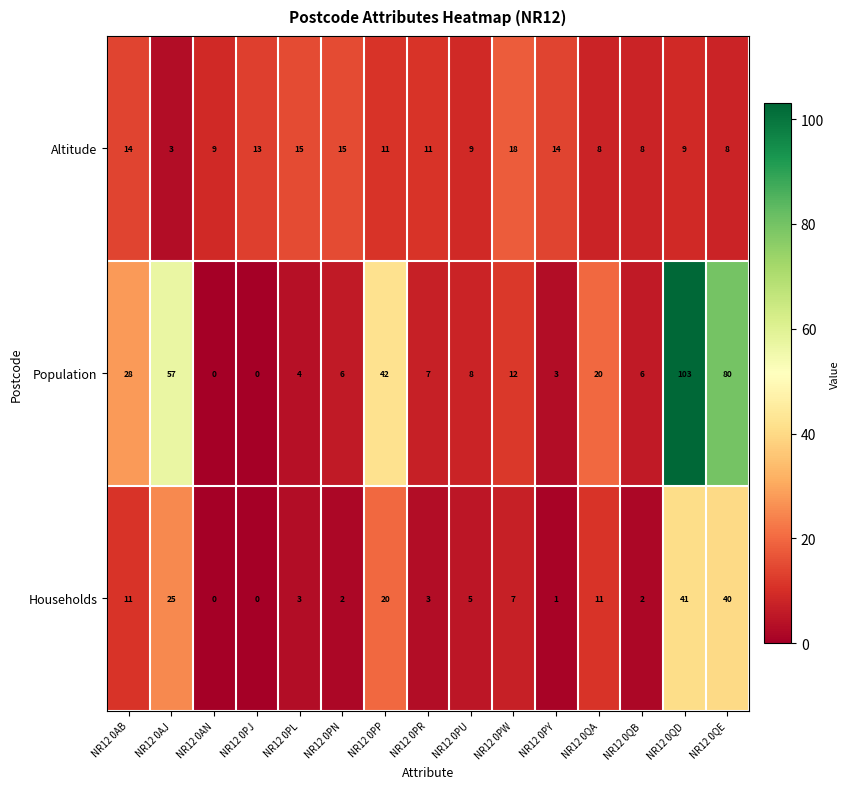

True or false: Altitude has a value of 9 at NR12 0AN.

True